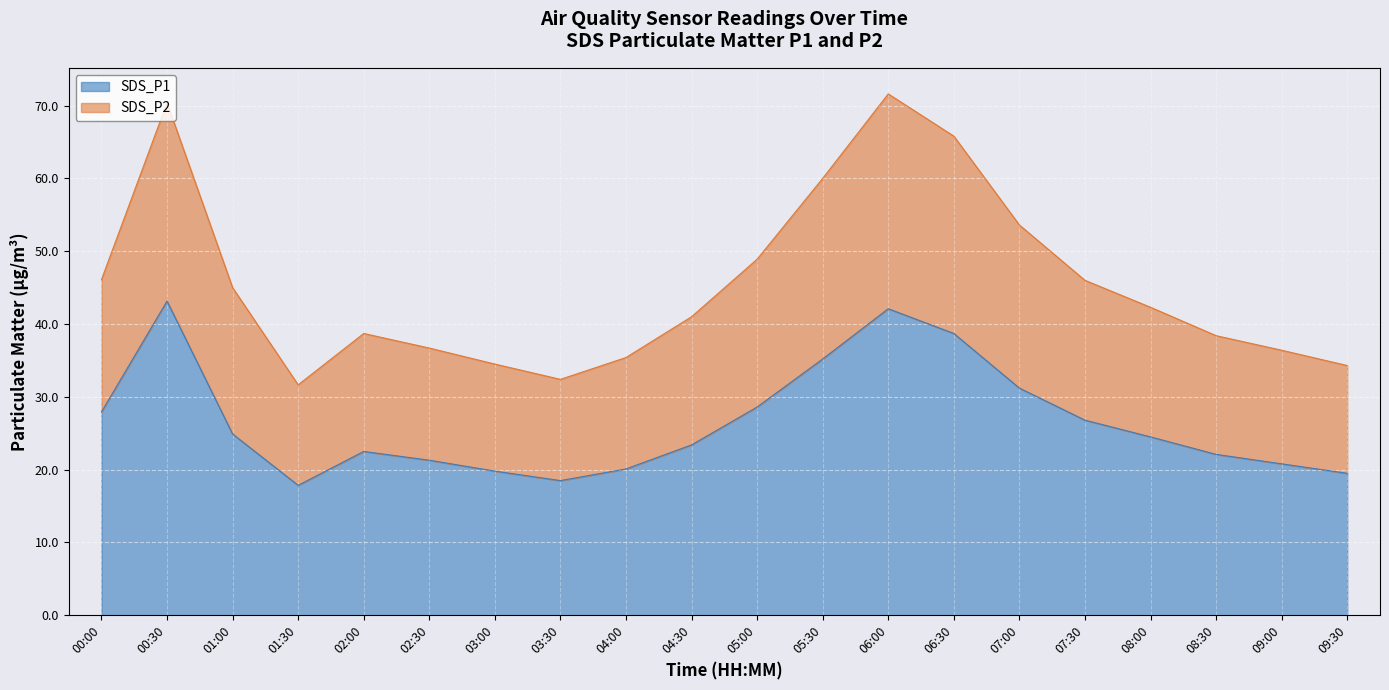

What is the difference between the maximum and minimum values in the SDS_P1 series?

25.3